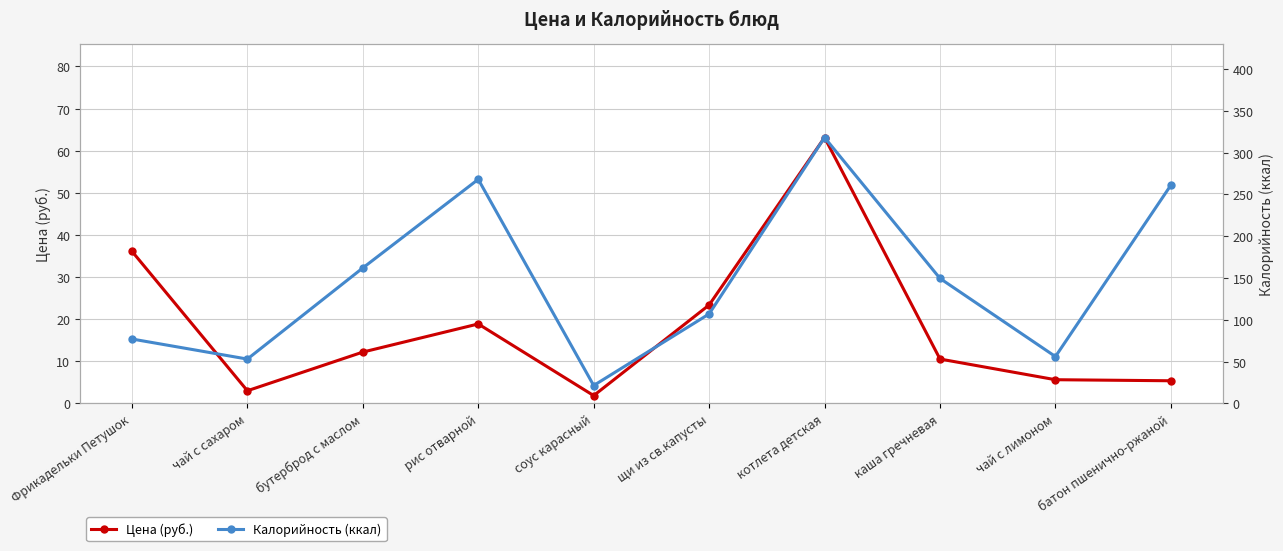

What is the difference between the second highest and second lowest values in the Цена (руб.) series?

33.1